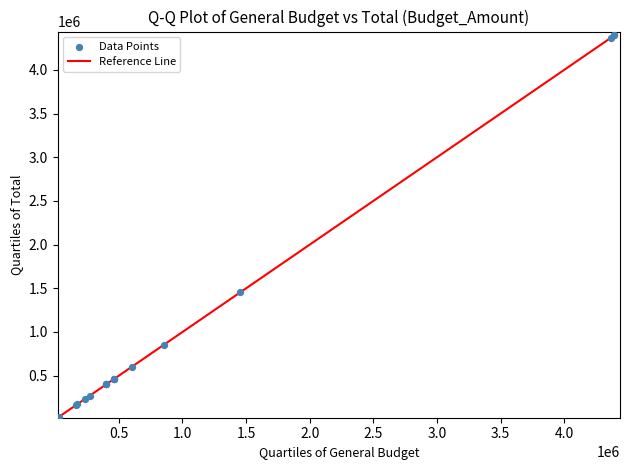

What Y value in the scatter plot is closest to 2207306?

1452657.0